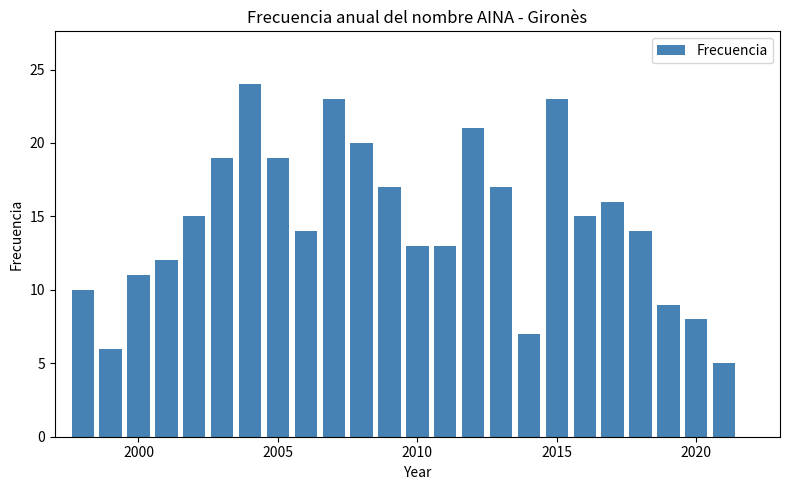

What is the average value?

15